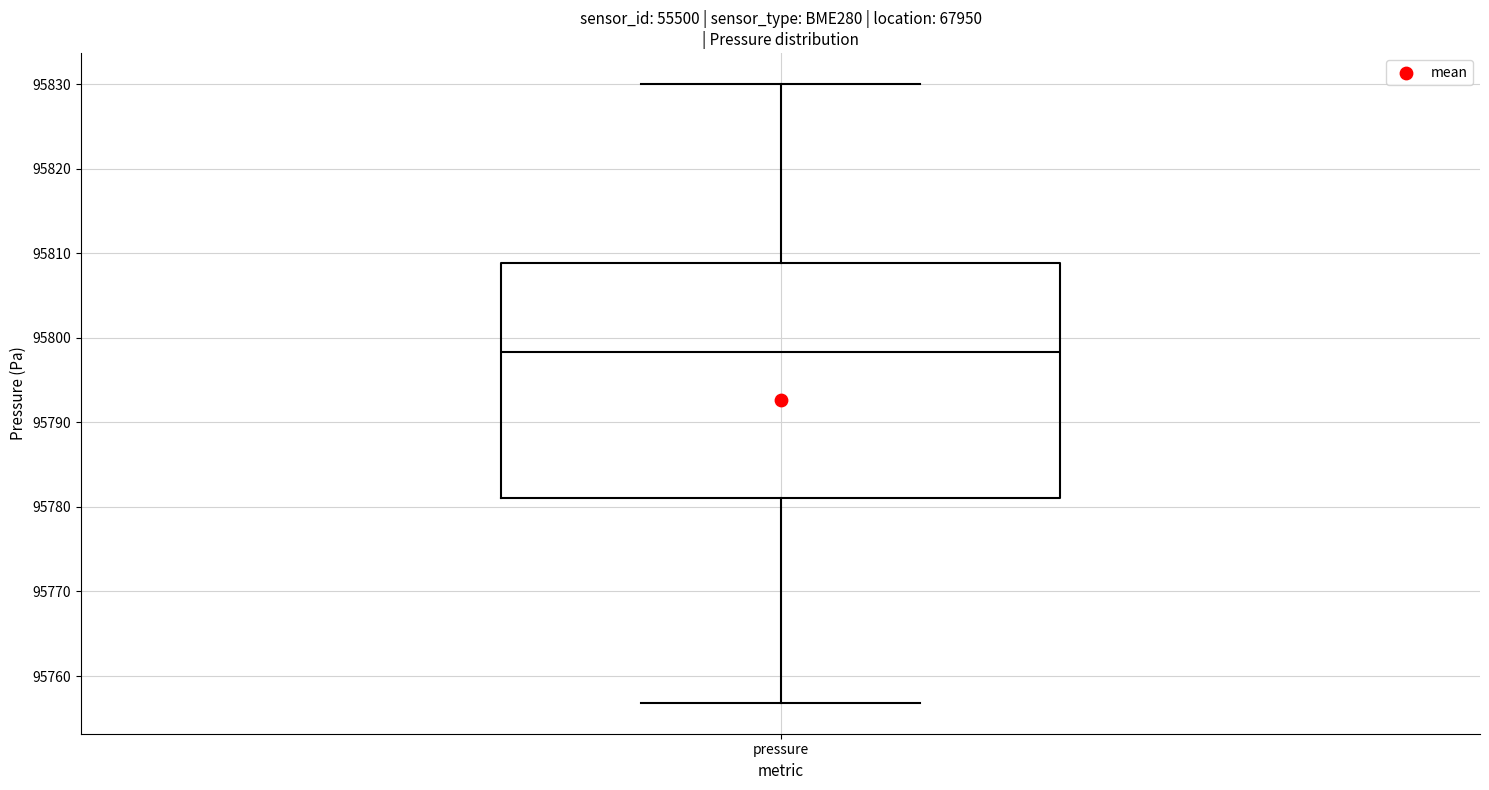

Transcribe this box plot: give where the median line is, the range the box spans, and where the two whiskers end, as read against the y-axis. The values are not printed on the chart, so give them approximately, as read against the axis.

median 95798, box 95781 to 95809, whiskers 95757 to 95830